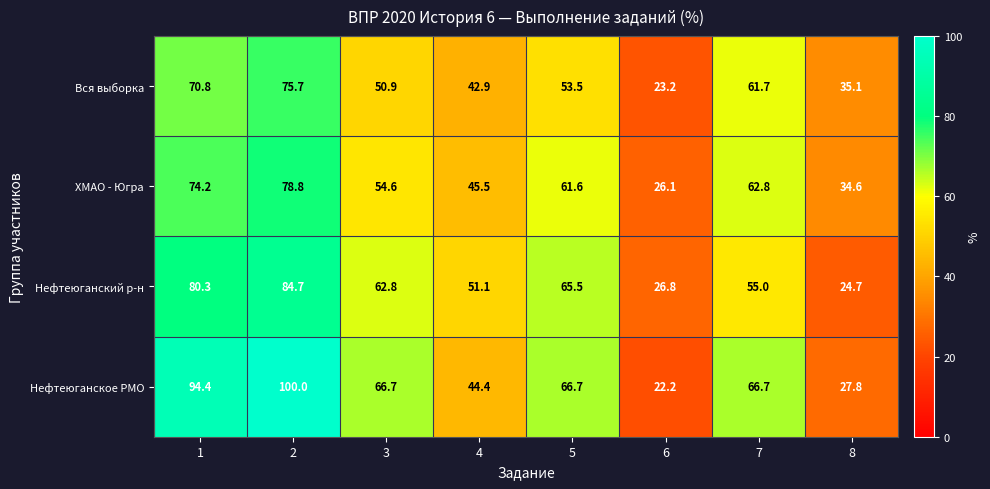

What is the difference between the second highest and second lowest values in the Вся выборка series?

35.7